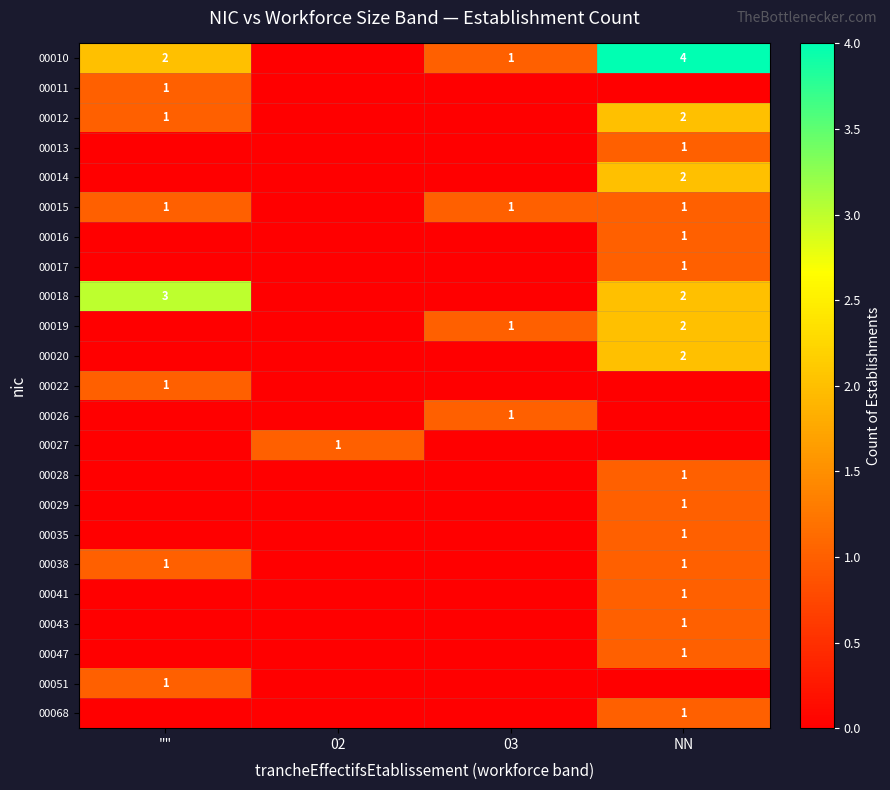

Is the value of 00051 at "" greater than the value of 00018 at NN?

No